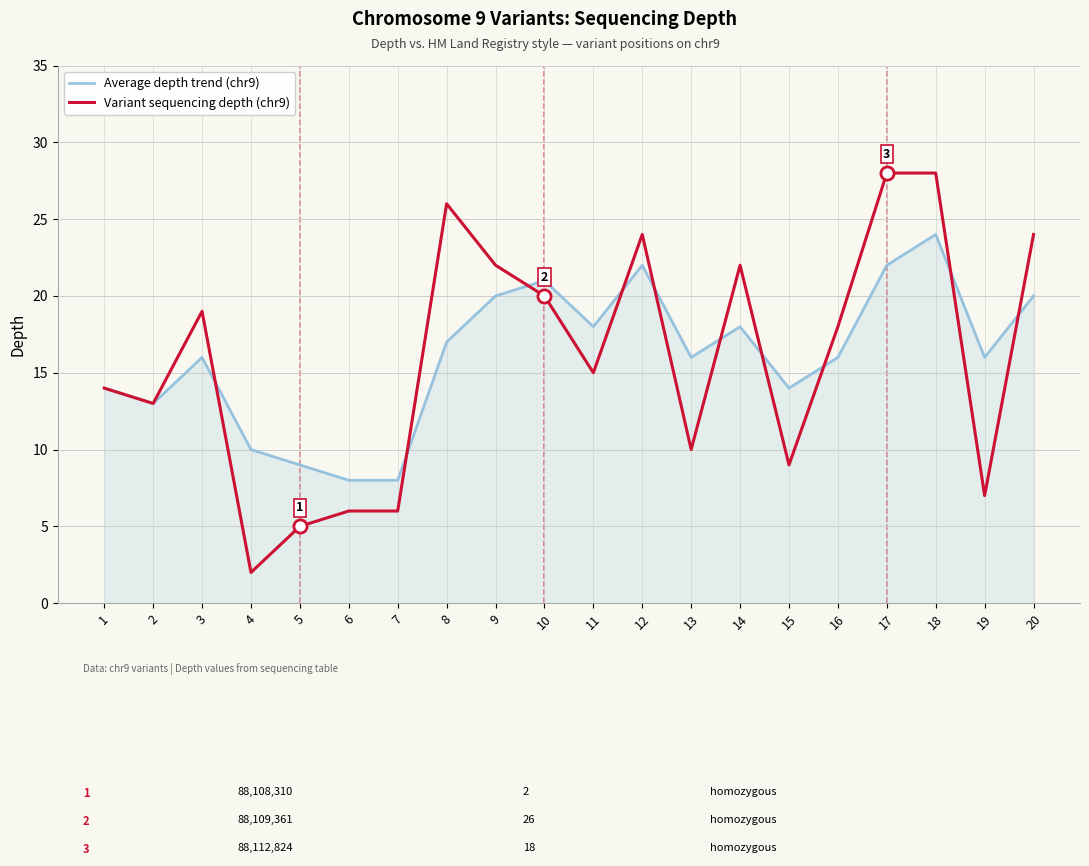

What is the total value across all series at 1?

28